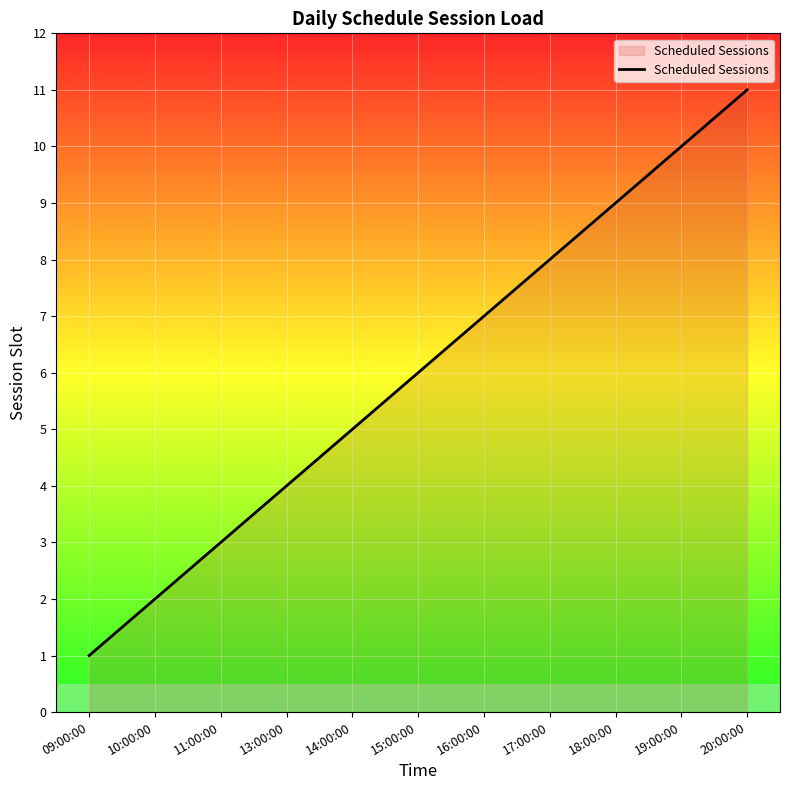

List the labels in order of value, smallest first.

09:00:00, 10:00:00, 11:00:00, 13:00:00, 14:00:00, 15:00:00, 16:00:00, 17:00:00, 18:00:00, 19:00:00, 20:00:00